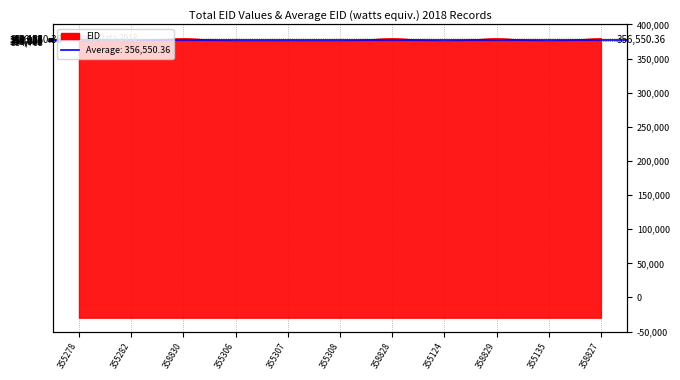

Read the value at 355307, to the nearest 10.

355310